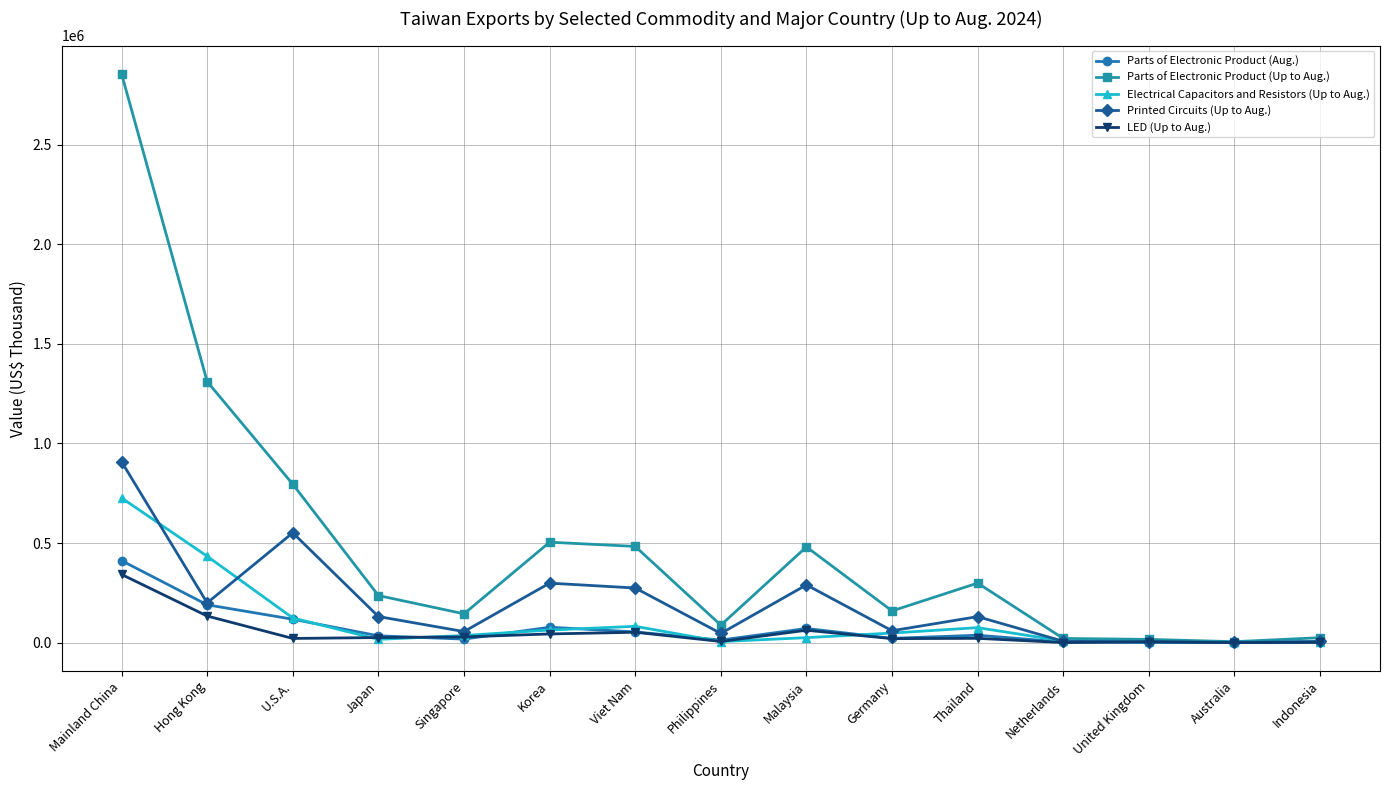

At which label does Parts of Electronic Product (Up to Aug.) first exceed 236847?

Mainland China